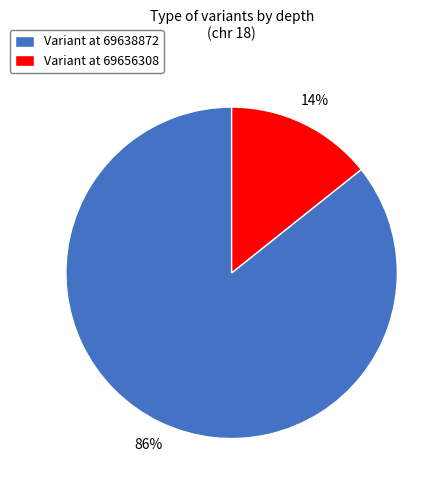

How many slices are in this pie chart?

2